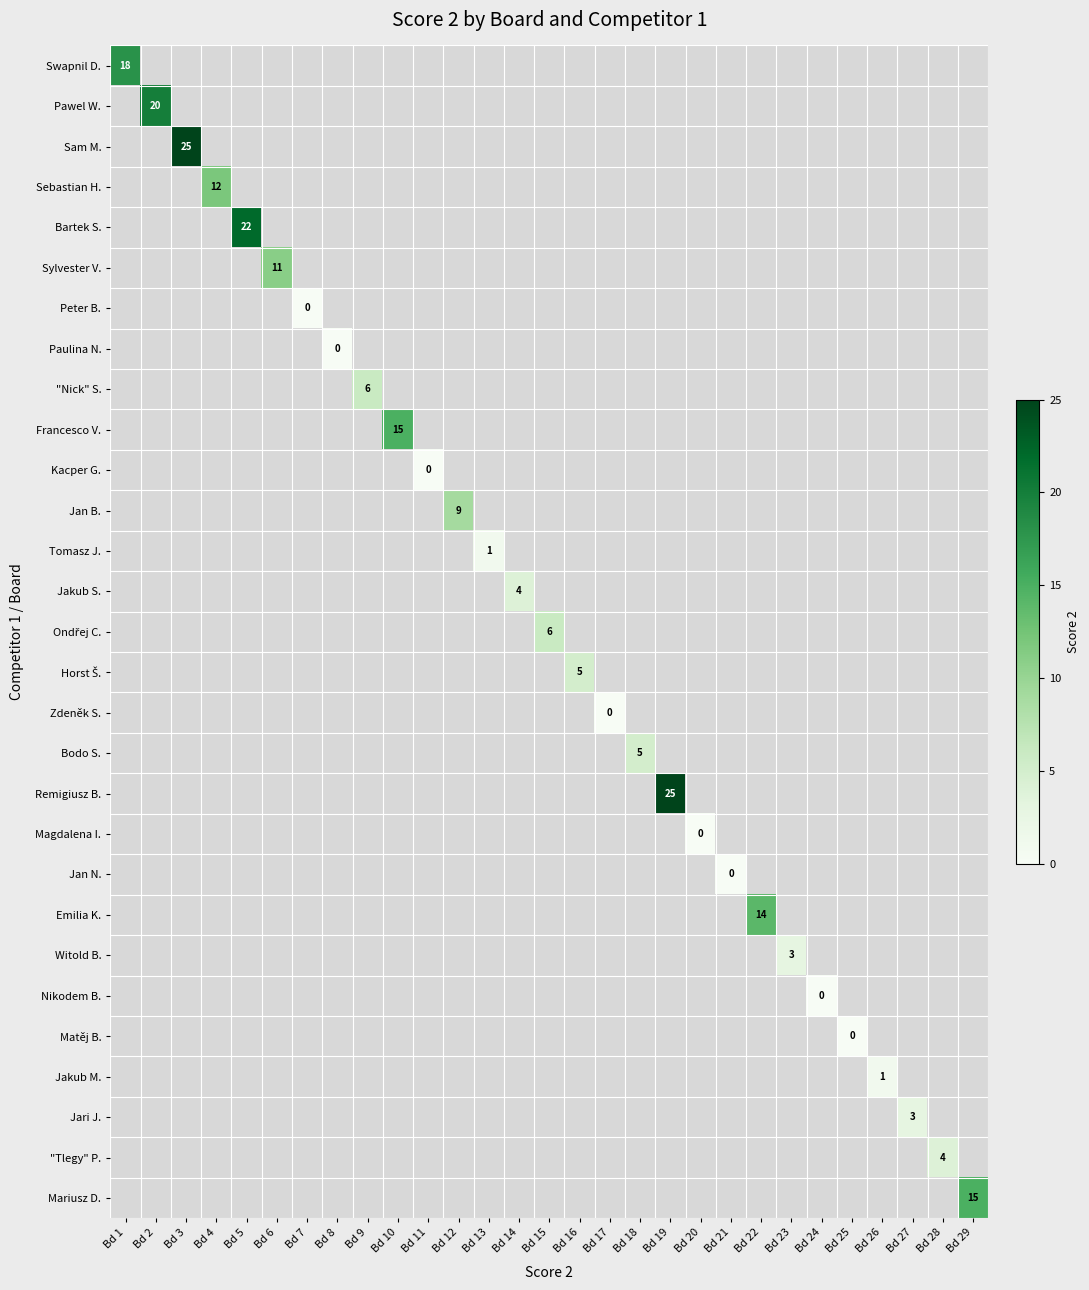

At how many categories does at least one series exceed 23?

2